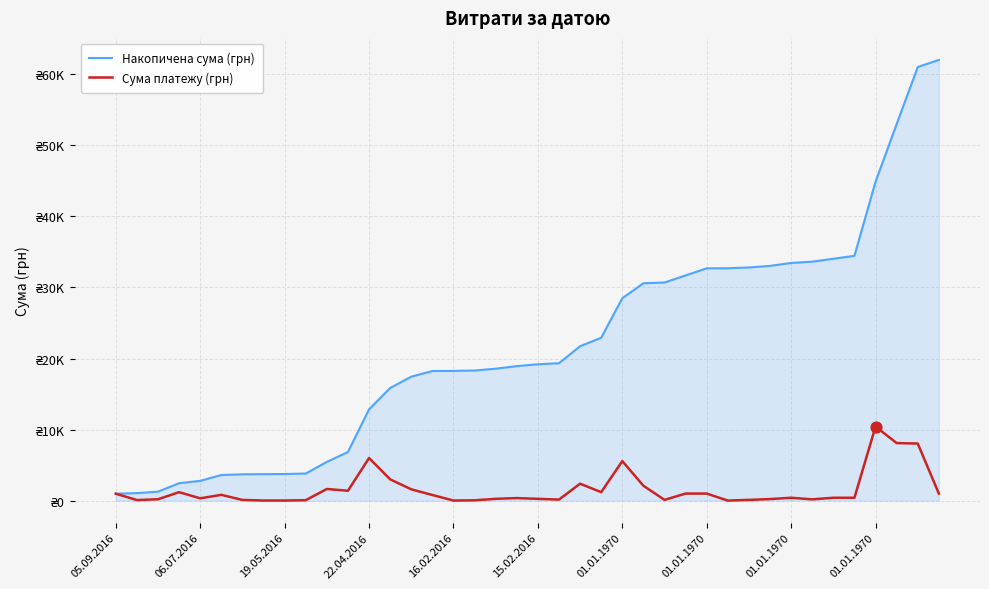

Is this an area chart (filled region under the line)?

Yes